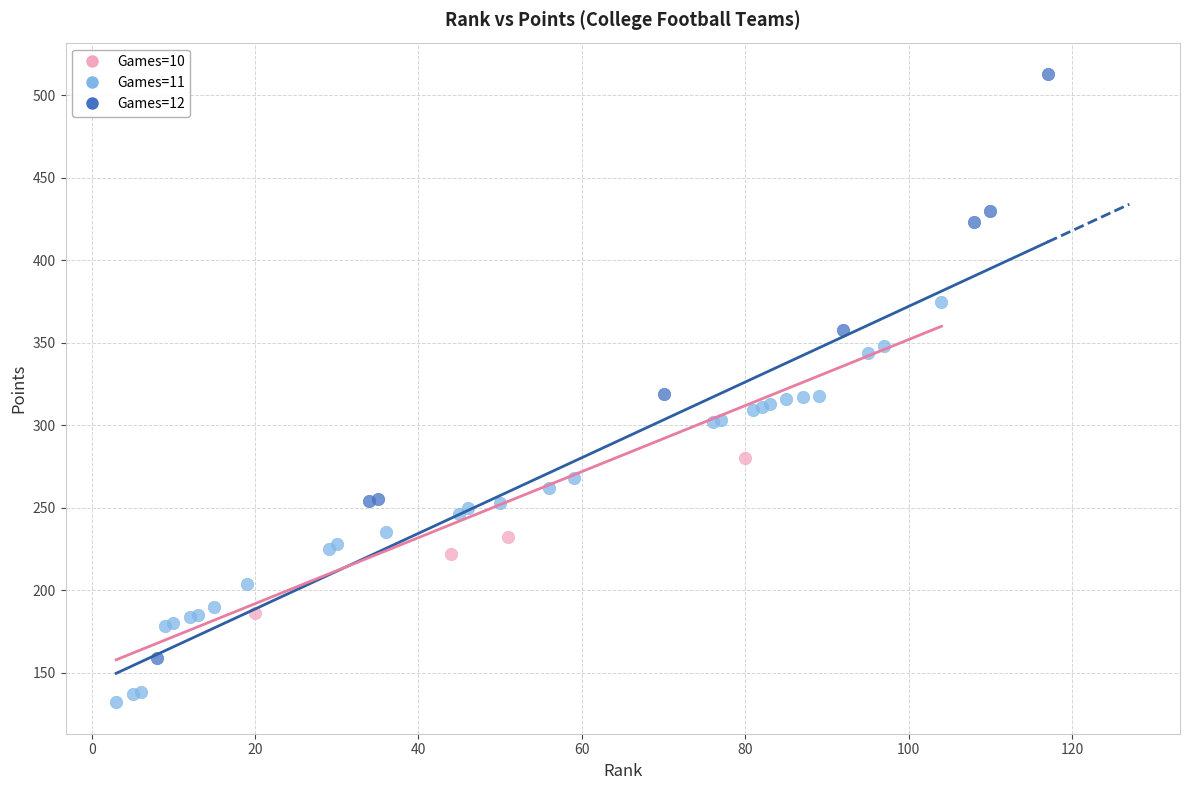

Which series contains the lowest Y value?

Games=11